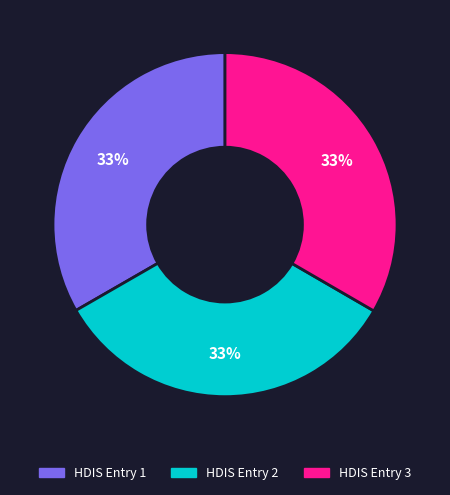

Is the sum of HDIS Entry 2 and HDIS Entry 1 greater than half?

Yes